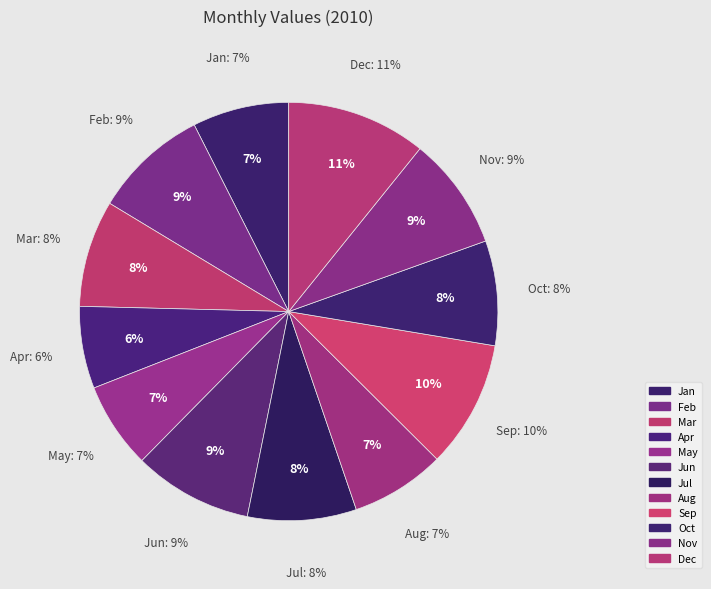

To the nearest percent, what is the average slice percentage?

8%